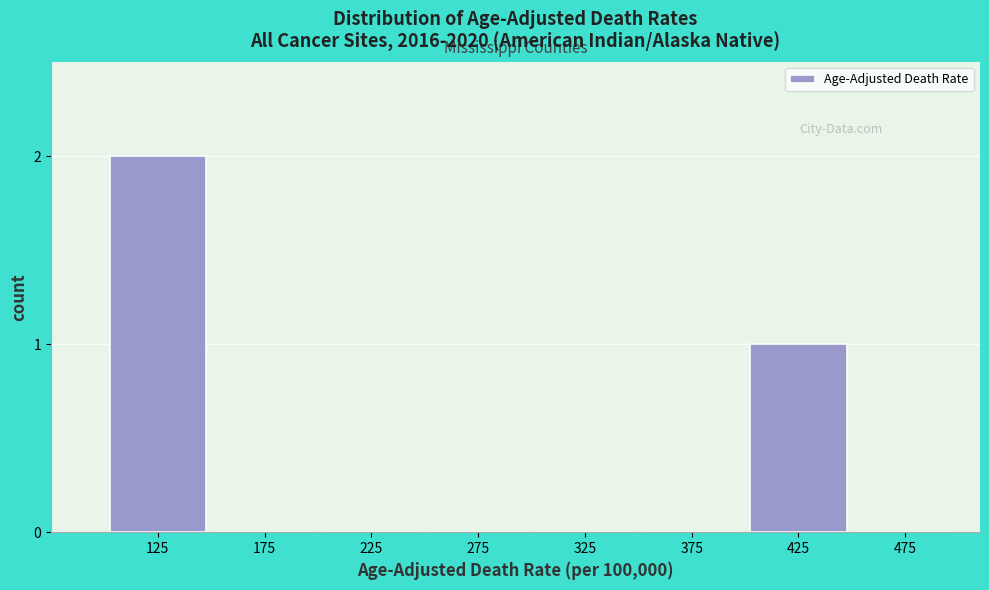

Reading right to left, transcribe all the data shown in this chart.

475=0	425=1	375=0	325=0	275=0	225=0	175=0	125=2